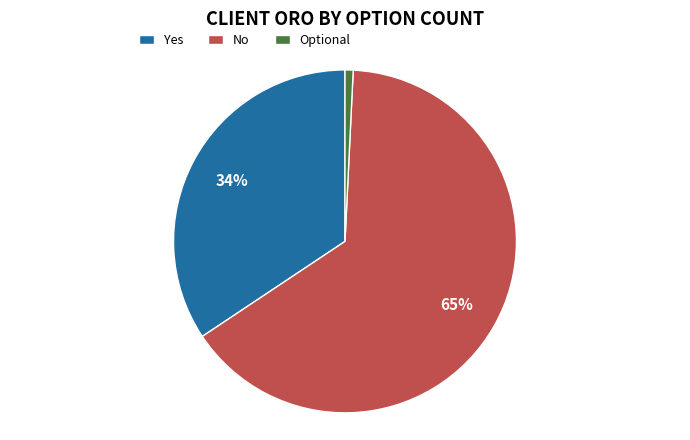

Which slice is the largest?

No